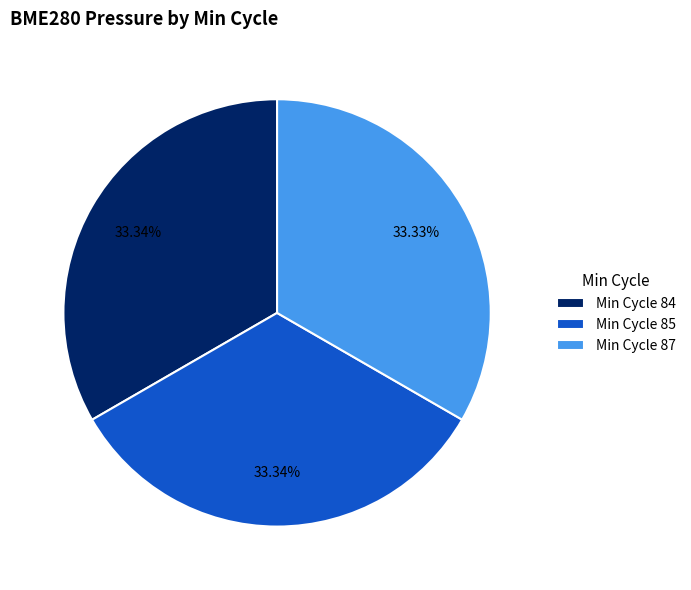

What is the ratio of the value at Min Cycle 85 to the value at Min Cycle 84?

1.0